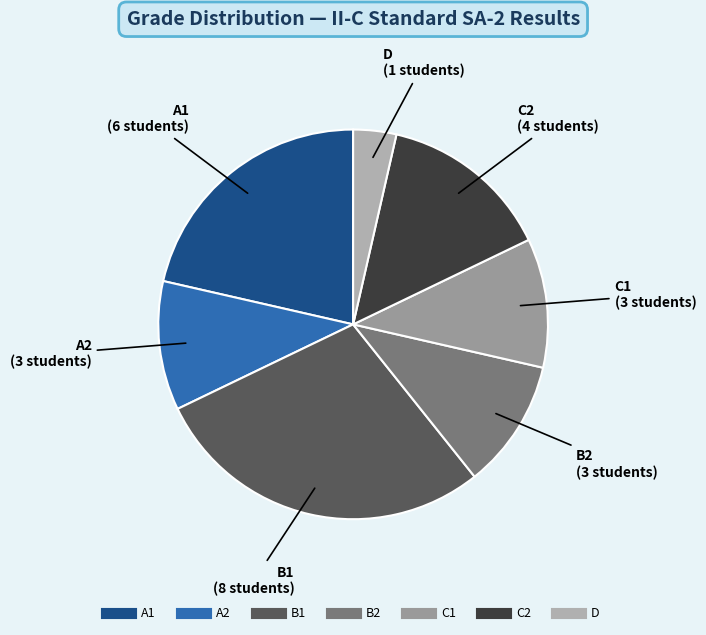

Between C2 and B1, which is larger?

B1